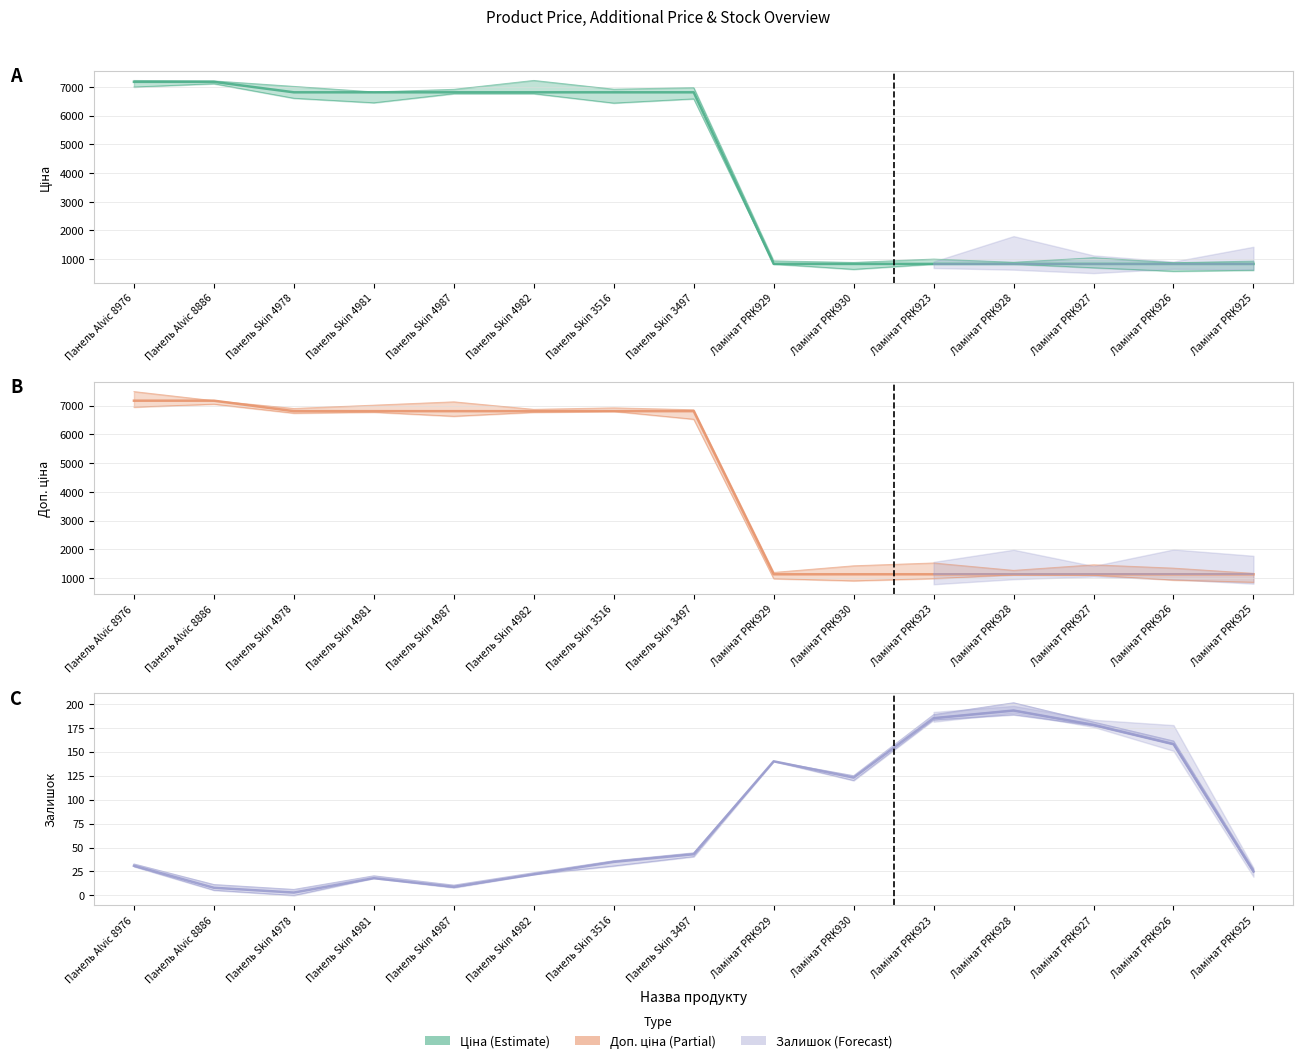

The Ціна series shows 11255.1 at Панель Skin 4978. True or false?

False